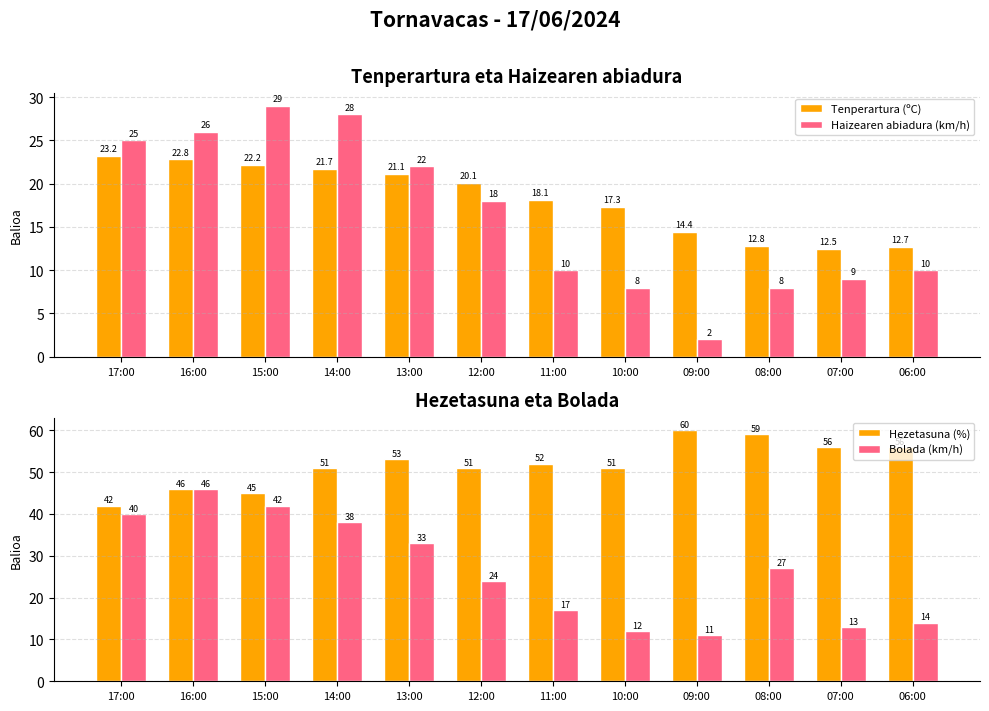

The value of Tenperartura (ºC) at 17:00 is 9.6. True or false?

False